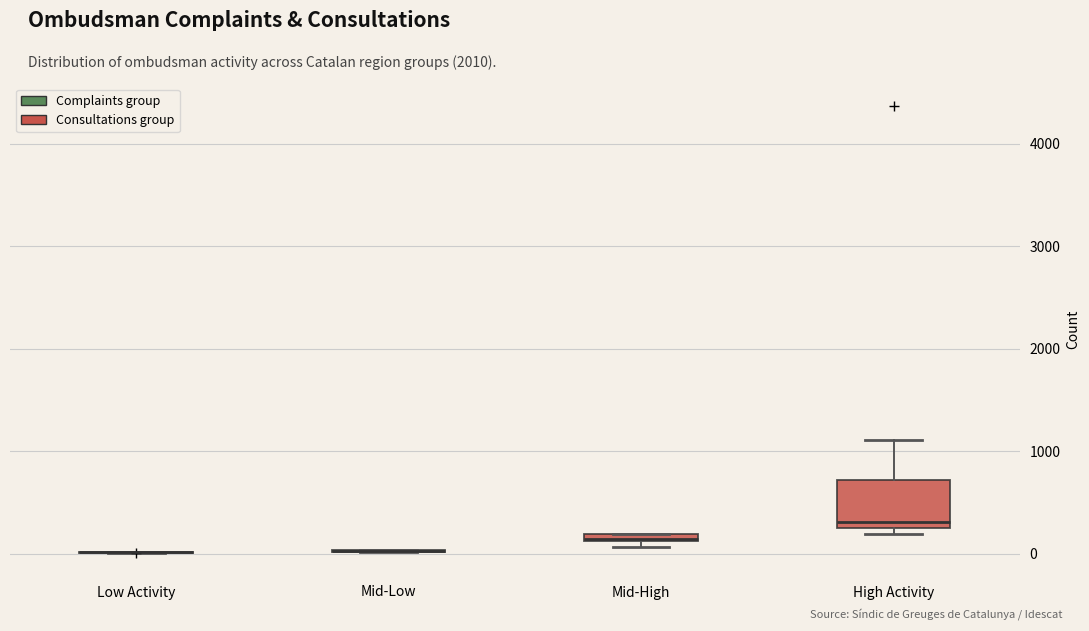

Which box is the tallest, from its lower edge to its upper edge?

High Activity